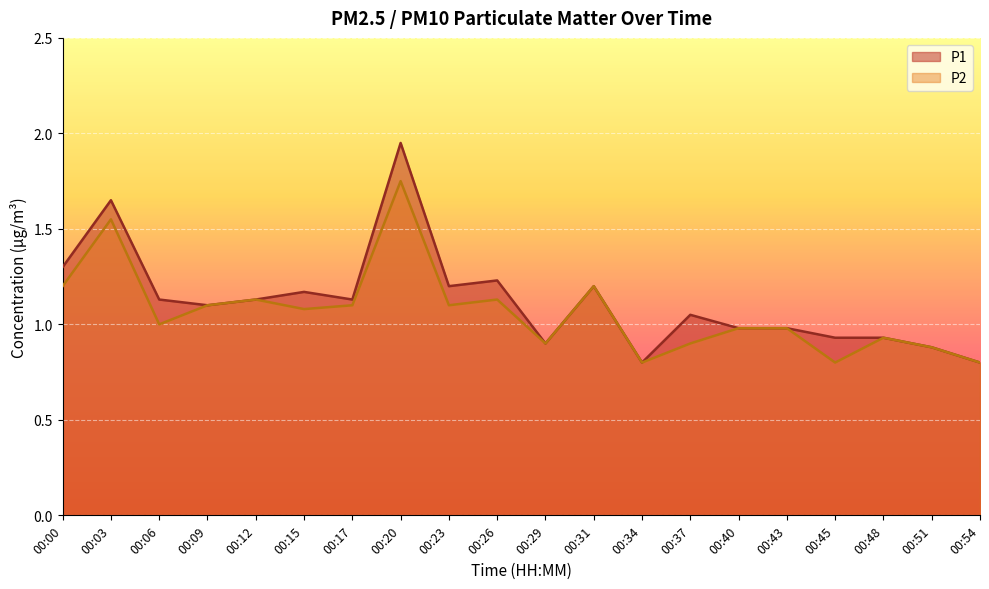

What is the smallest value displayed?

0.8